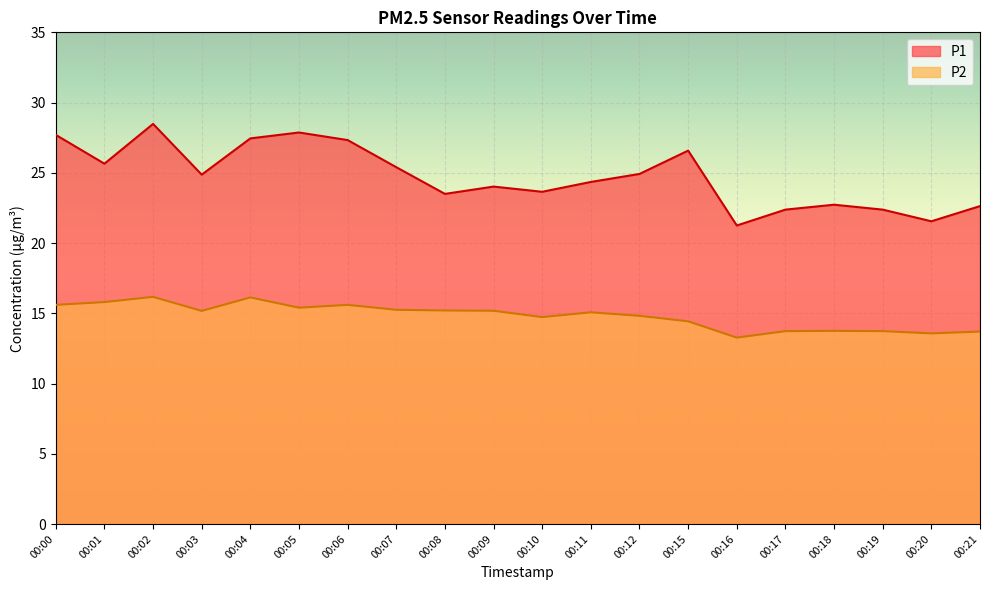

What is the total value across all series at 00:03?

40.0